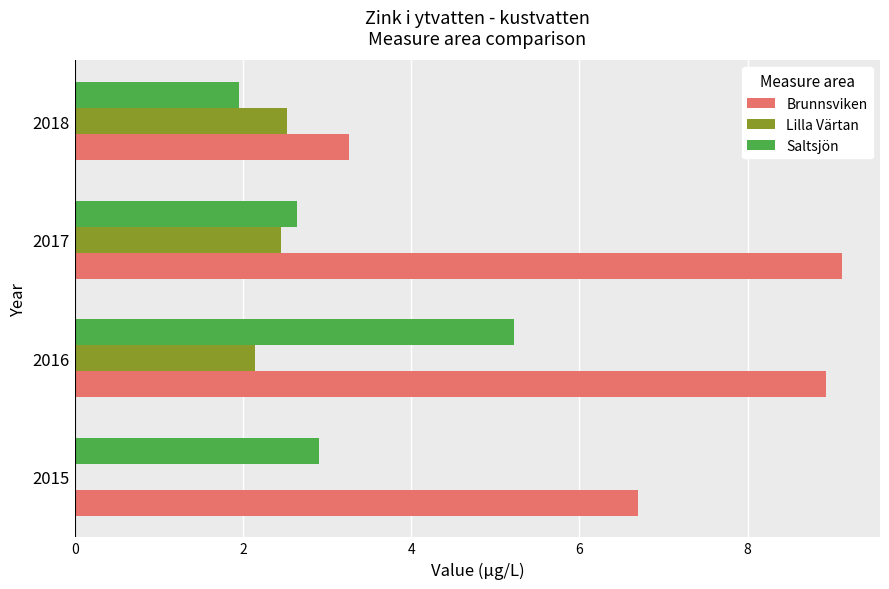

What is the greatest value displayed?

9.1